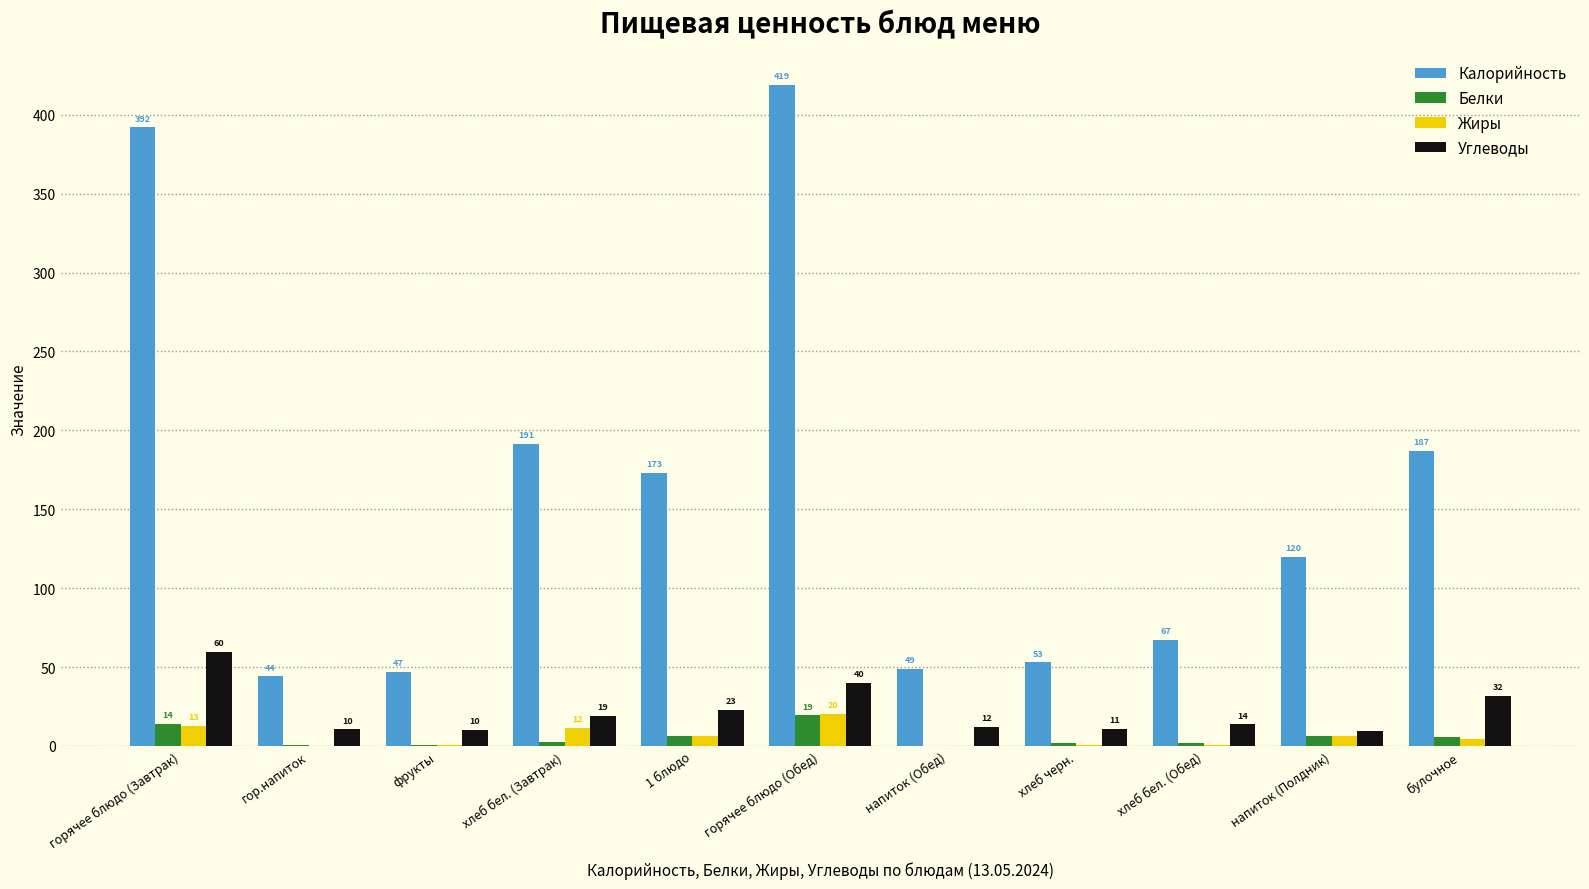

Which series has the largest total across all categories?

Калорийность